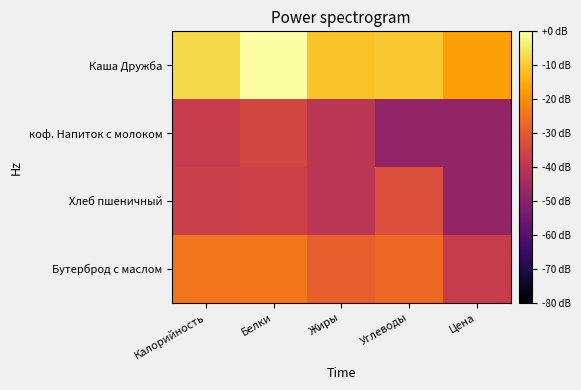

What is the total value across all series at Белки?

-94.5